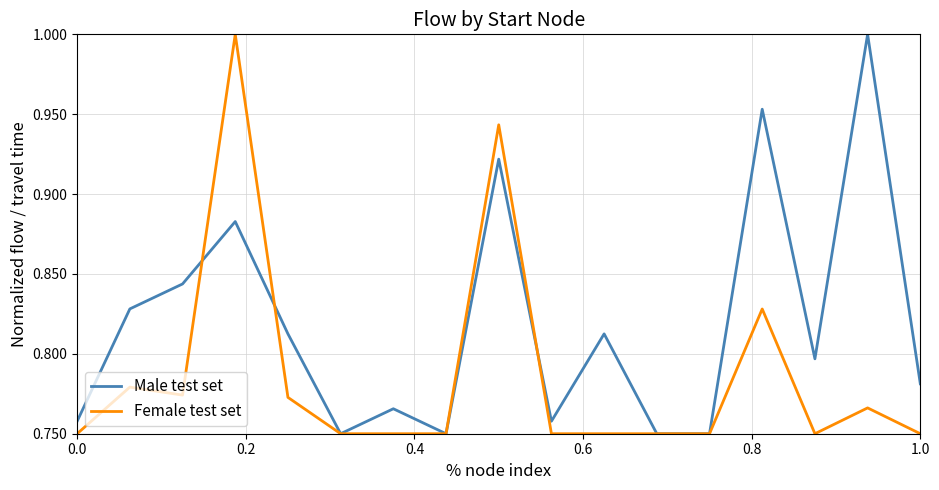

Which series has the largest total across all categories?

Male test set